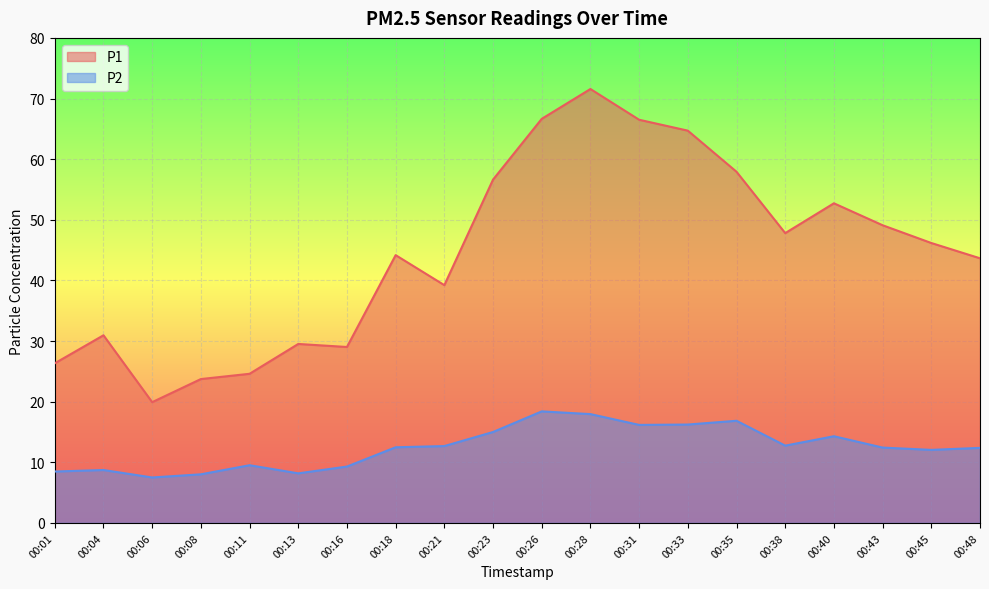

Reading left to right, what are all the values shown in this chart?

P1: 26.3	30.9	19.9	23.7	24.6	29.5	29.0	44.2	39.2	56.6	66.7	71.6	66.5	64.7	57.9	47.8	52.7	49.1	46.2	43.6
P2: 8.5	8.7	7.5	8.0	9.5	8.2	9.3	12.5	12.7	15.0	18.4	17.9	16.2	16.2	16.9	12.8	14.3	12.4	12.1	12.4